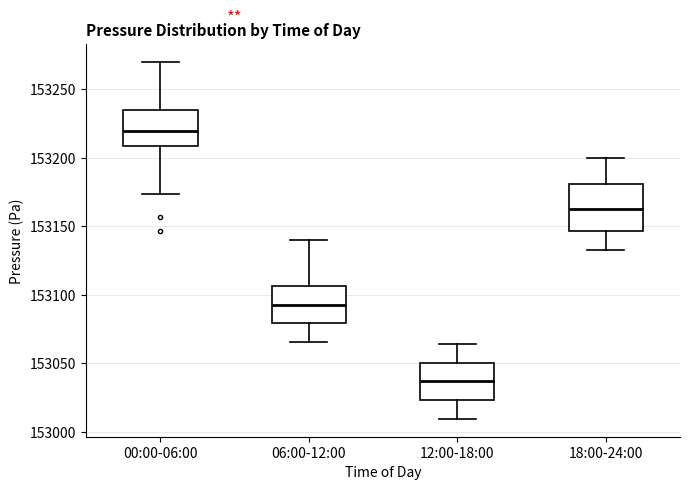

Where does the median line of the box for 18:00-24:00 sit on the y-axis? The values are not printed on the chart, so give them approximately, as read against the axis.

153165